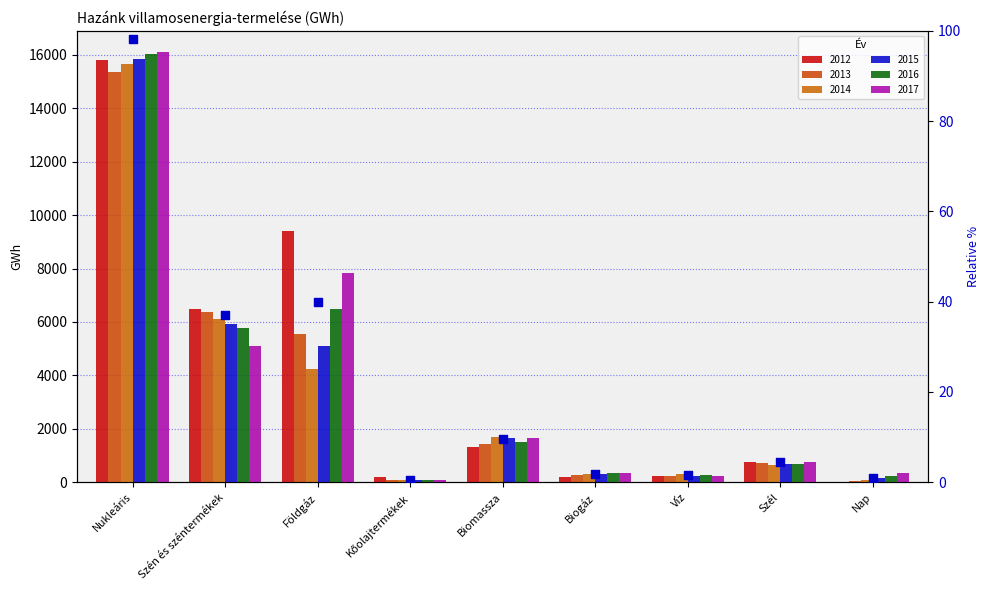

What is the change in value from Földgáz to Víz?

-38.5